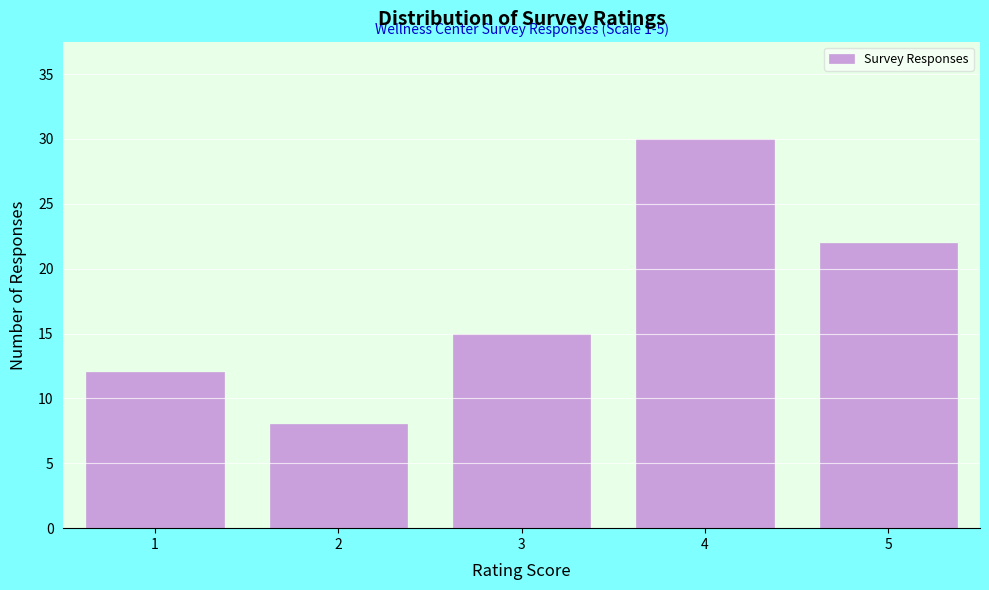

Reading right to left, what are all the values shown in this chart?

5=22	4=30	3=15	2=8	1=12